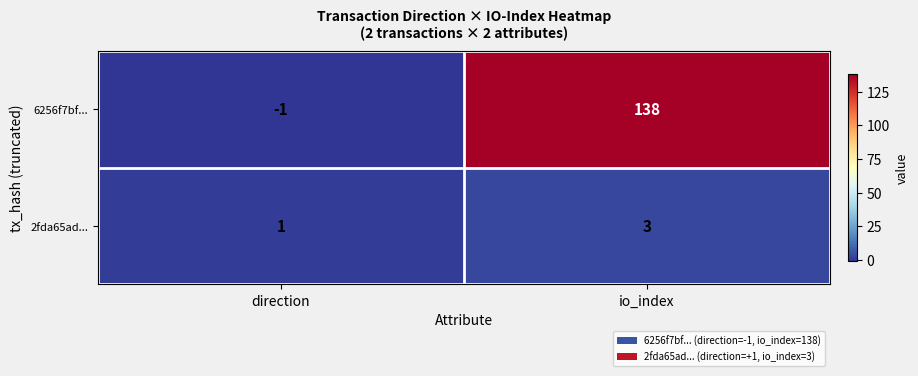

Rank the series at direction from lowest to highest value.

6256f7bf..., 2fda65ad...